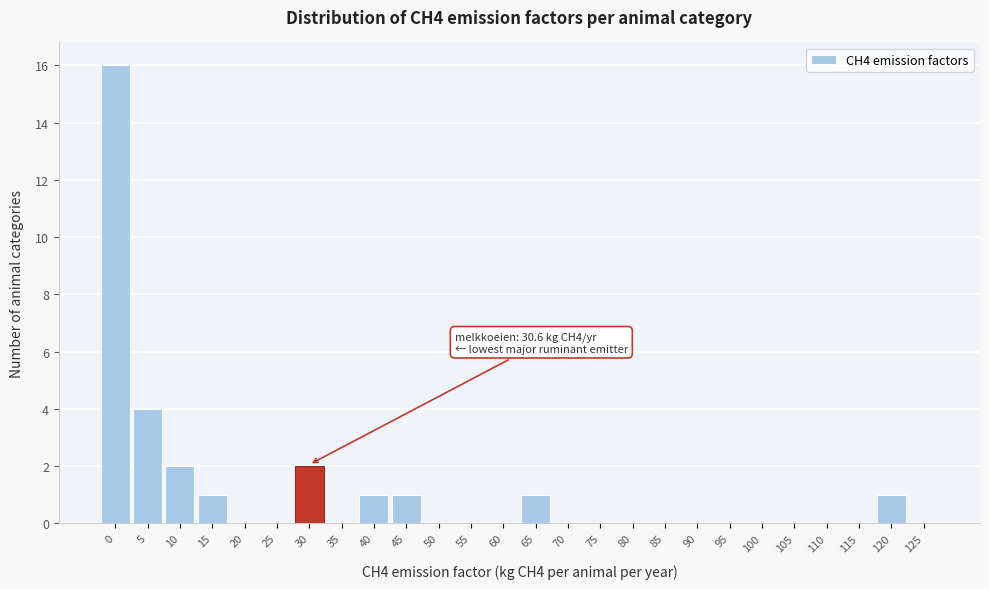

Reading left to right, list all the values displayed in this chart.

0=16	5=4	10=2	15=1	20=0	25=0	30=2	35=0	40=1	45=1	50=0	55=0	60=0	65=1	70=0	75=0	80=0	85=0	90=0	95=0	100=0	105=0	110=0	115=0	120=1	125=0